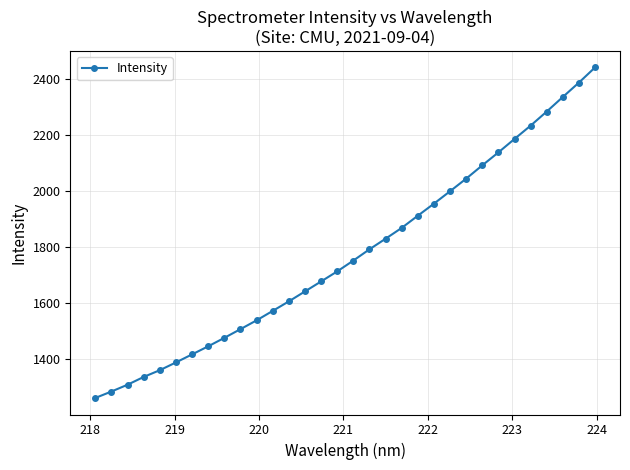

What is the difference between the maximum and minimum values?

1182.5